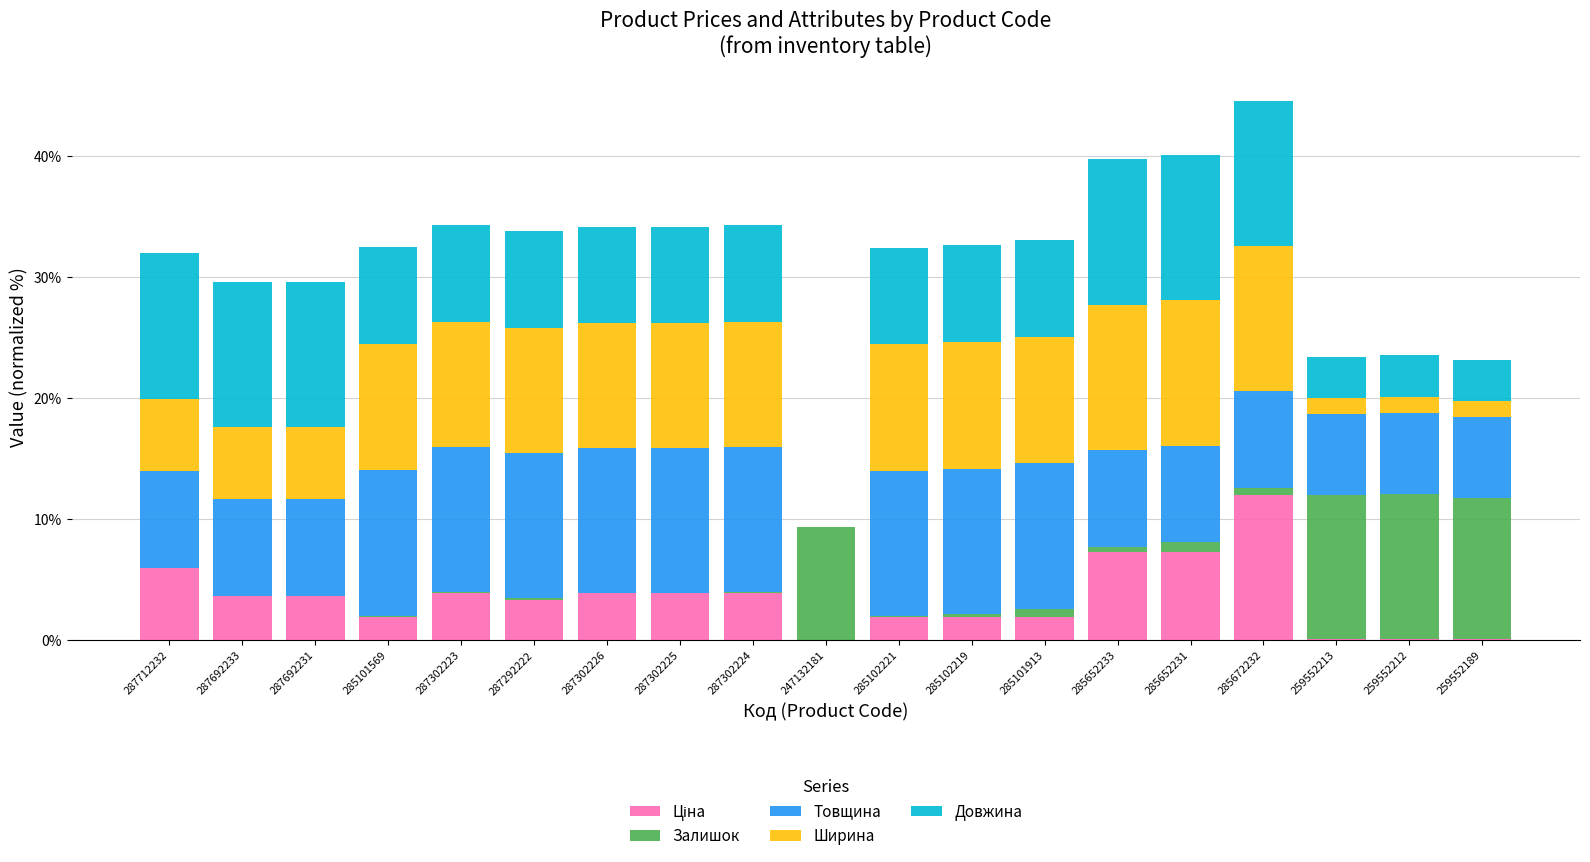

What is the average value of the Товщина series?

9.3